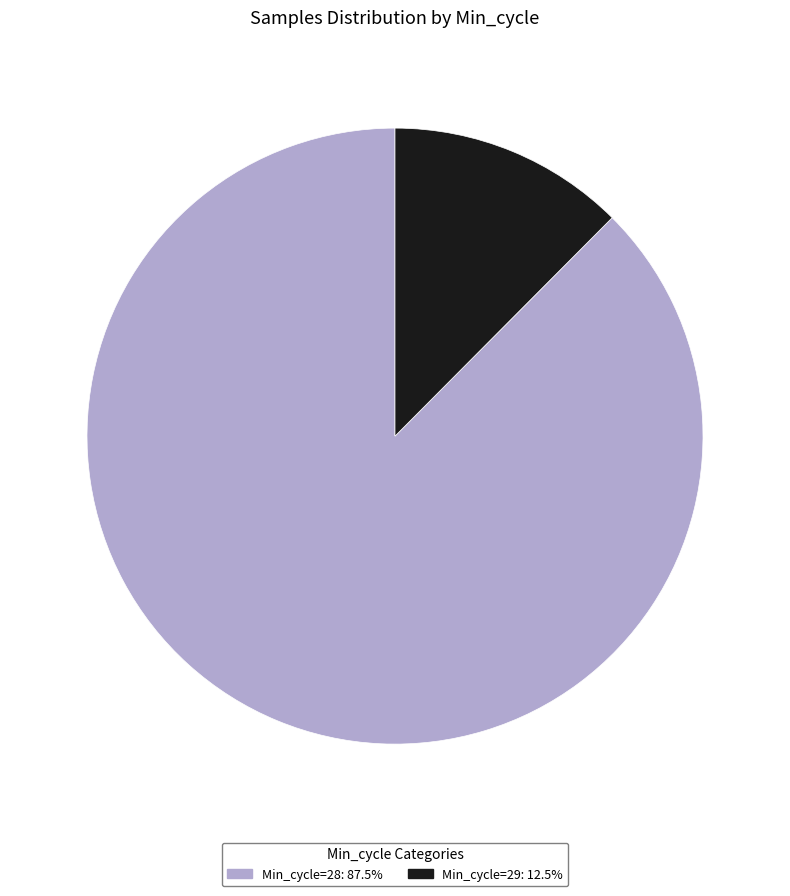

Is there a majority slice in this chart?

Yes